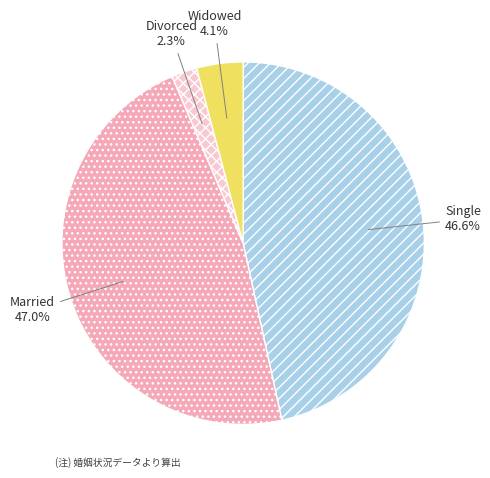

To the nearest percent, what percentage of the pie is Married?

47%